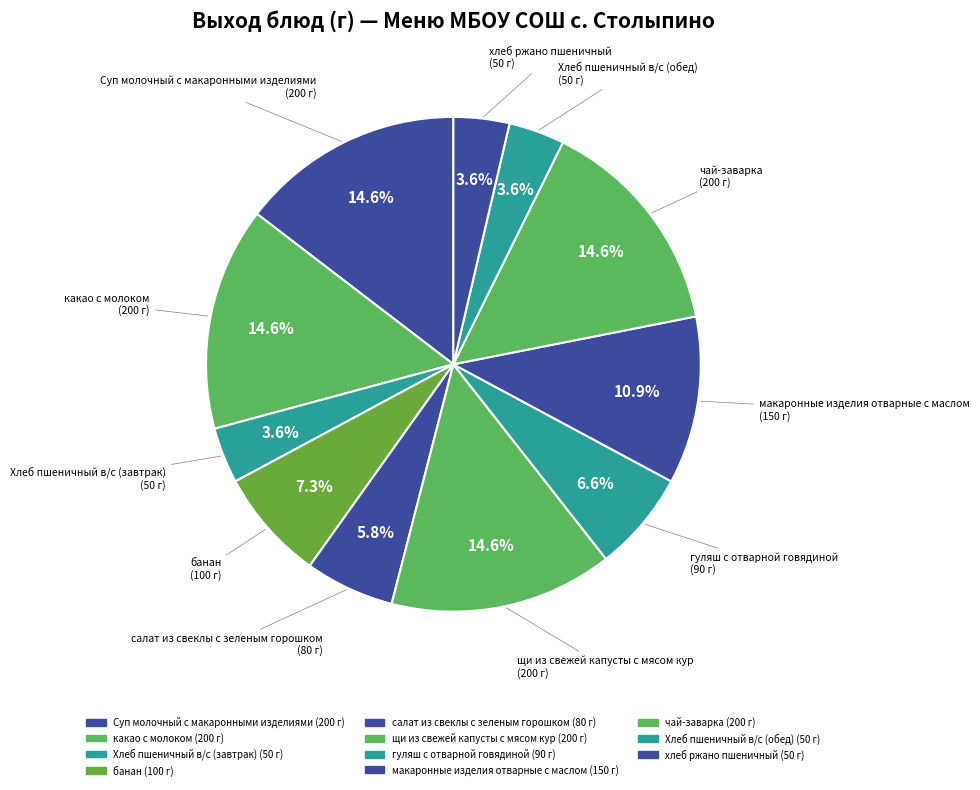

How many slices are in this pie chart?

11